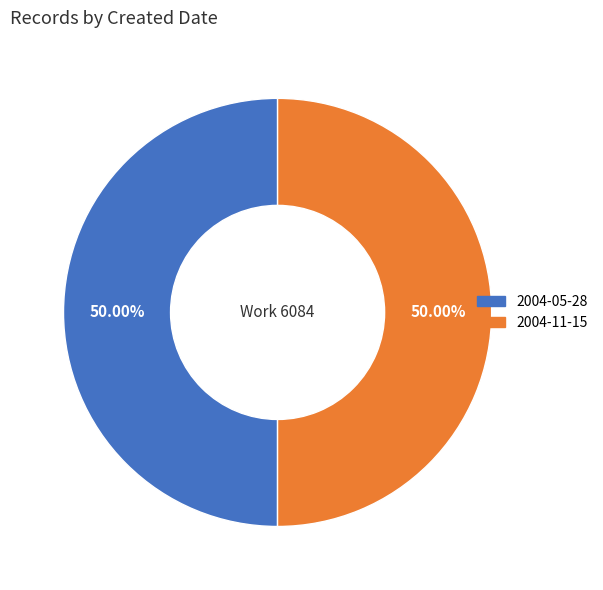

How much of the chart is everything except 2004-05-28?

50.0%